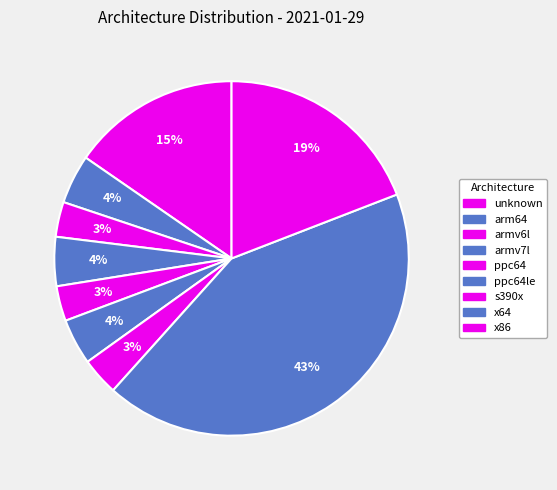

What is the smallest slice in the pie chart?

armv6l